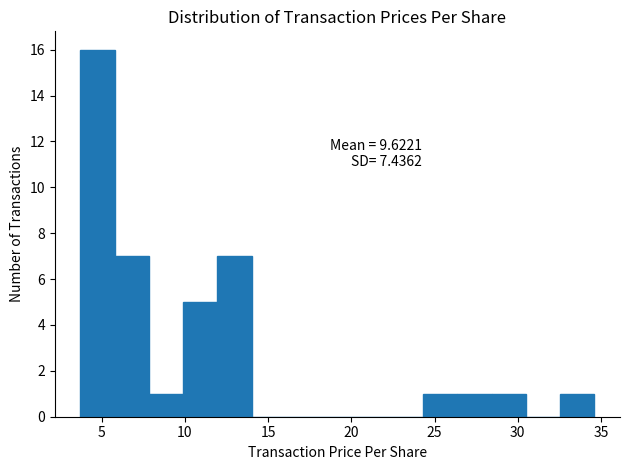

Which range on the x-axis has the tallest bar?

3.5 to 6.0